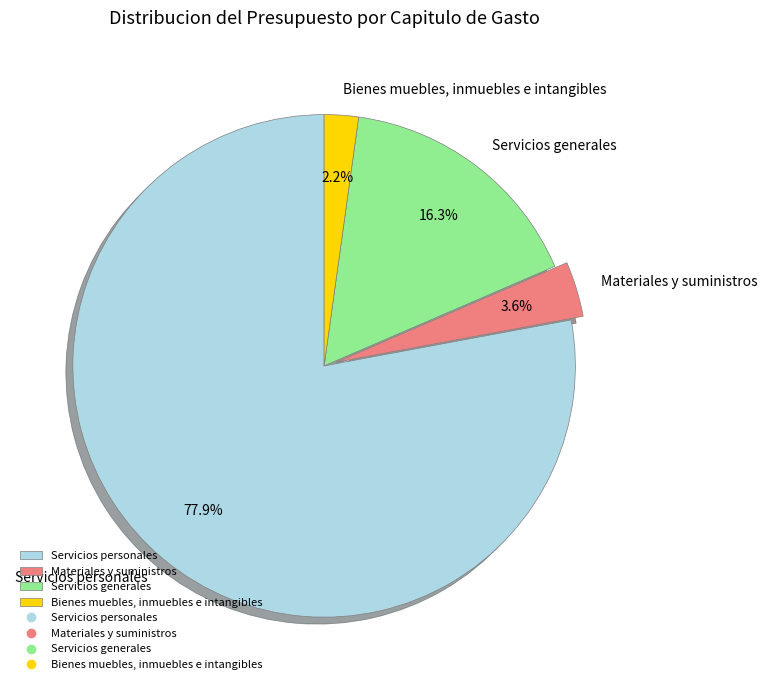

Between Servicios generales and Servicios personales, which is larger?

Servicios personales